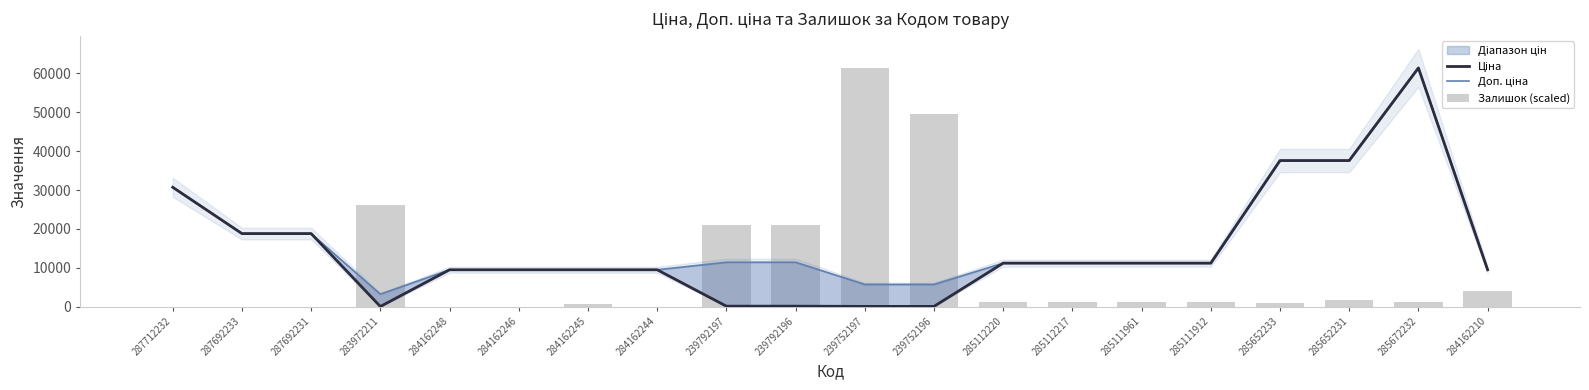

How many values in the Ціна series are below 11188?

10